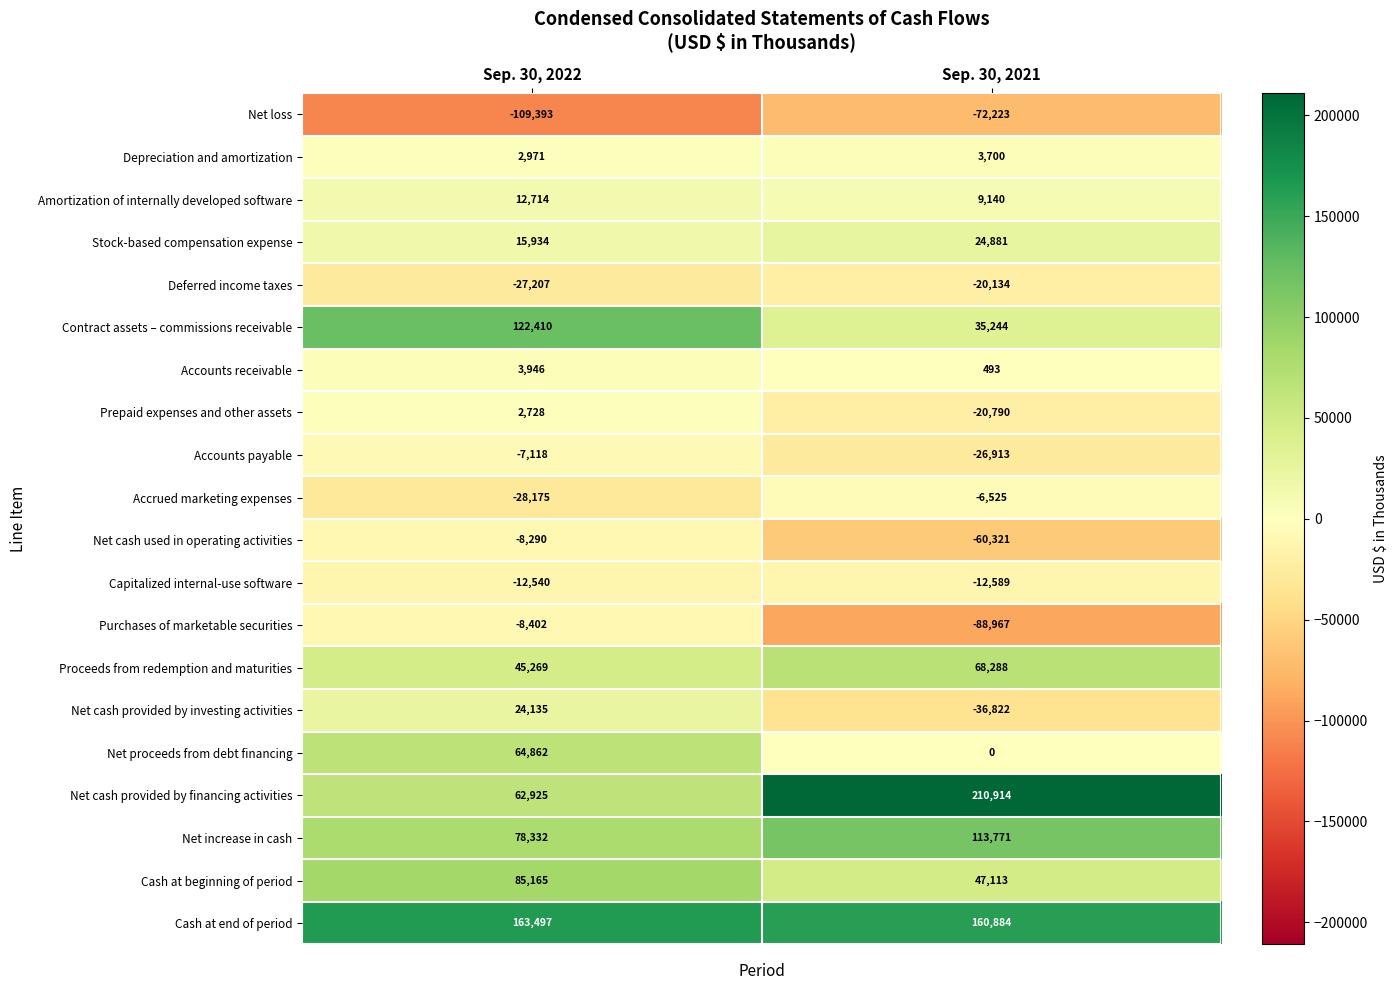

Is the value of Accounts receivable at Sep. 30, 2022 greater than the value of Cash at end of period at Sep. 30, 2022?

No